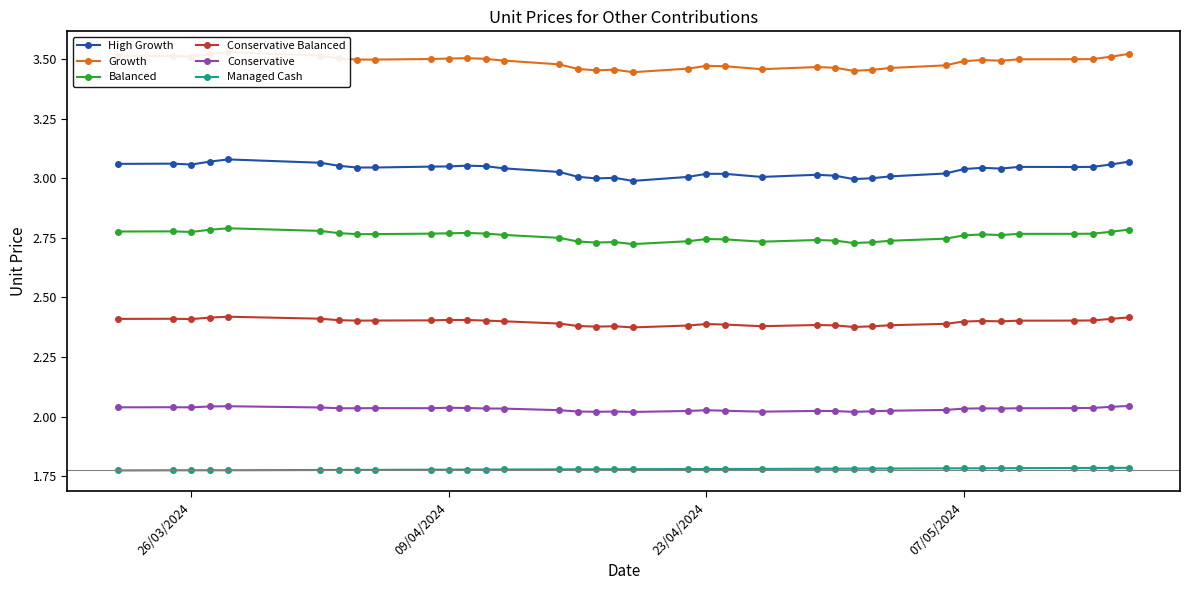

Rank the series by their maximum value, from highest to lowest.

Growth, High Growth, Balanced, Conservative Balanced, Conservative, Managed Cash